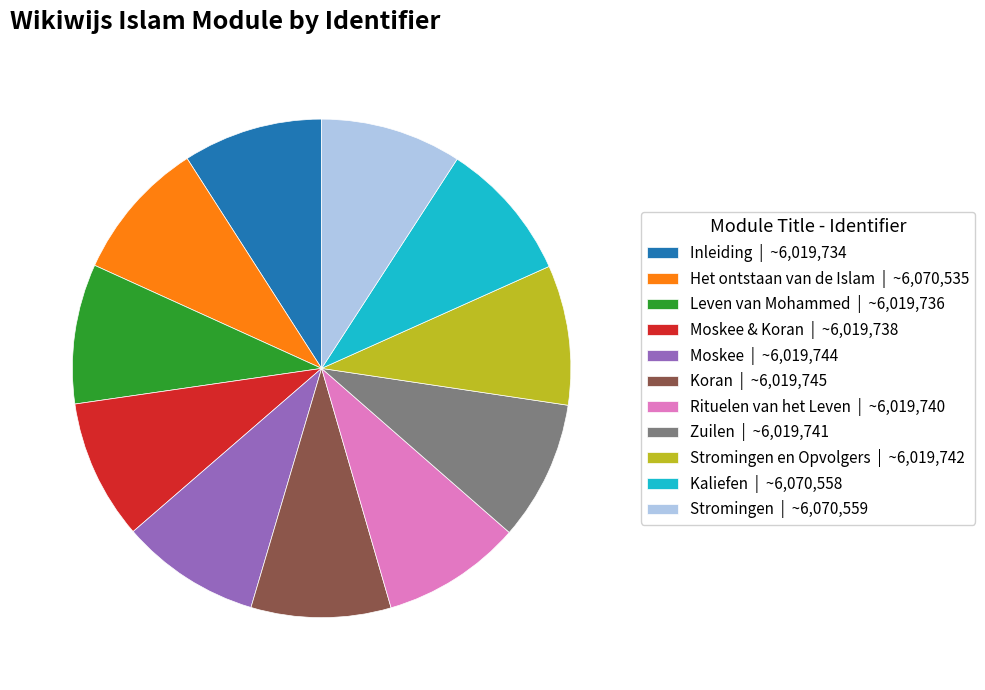

True or false: Moskee | ~6,019,744 accounts for 9% of the total.

True